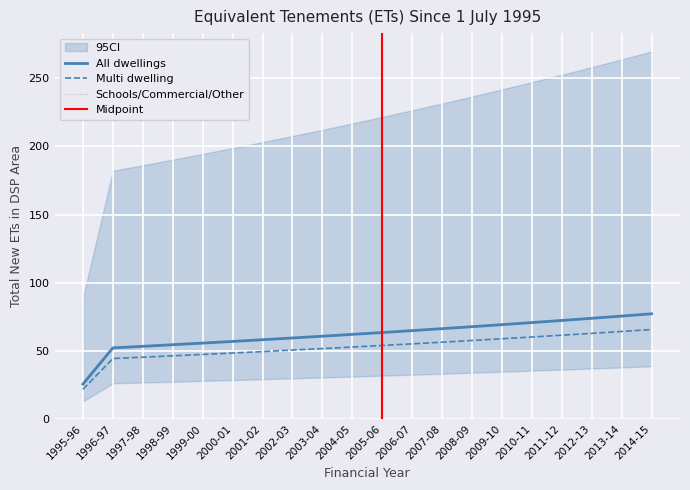

What is the highest value of the All dwellings series?

77.1